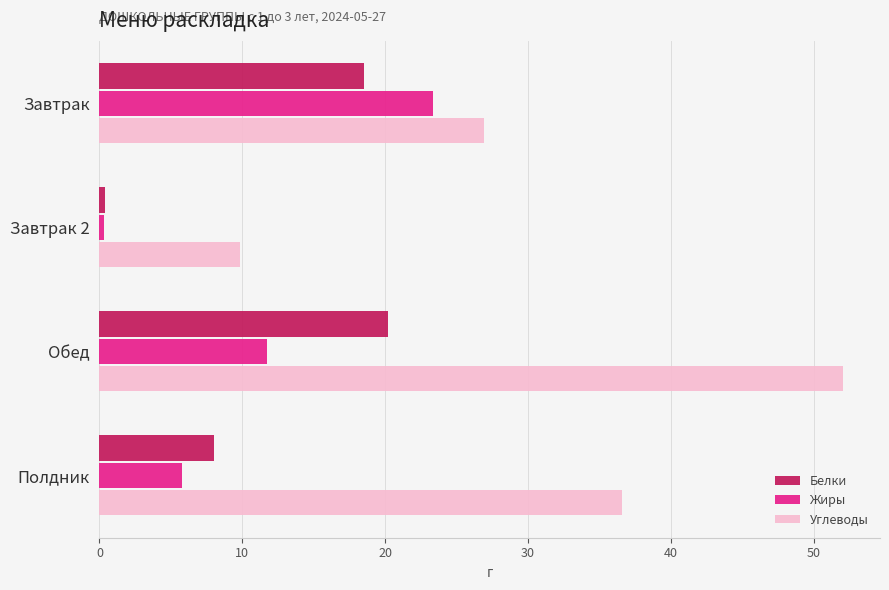

What is the difference between the second highest and second lowest values in the Углеводы series?

9.6